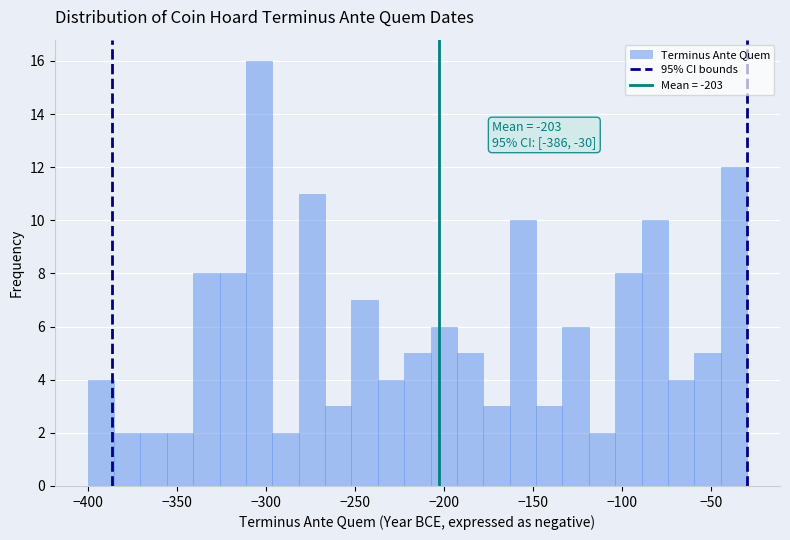

Around what value on the x-axis is the tallest bar? Give the approximate position of its centre, as read against the axis.

-305